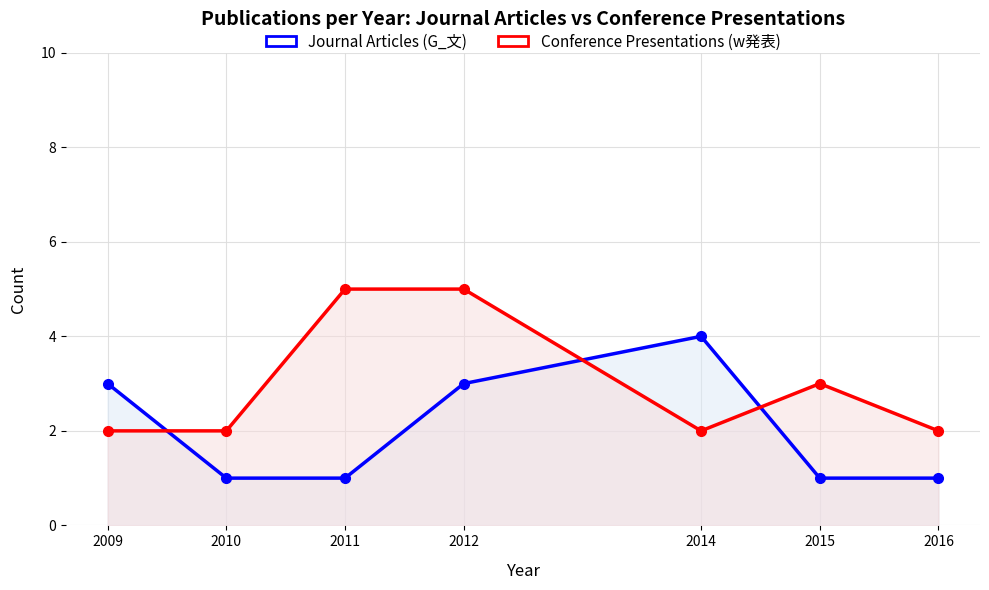

How many data points does each series have?

7